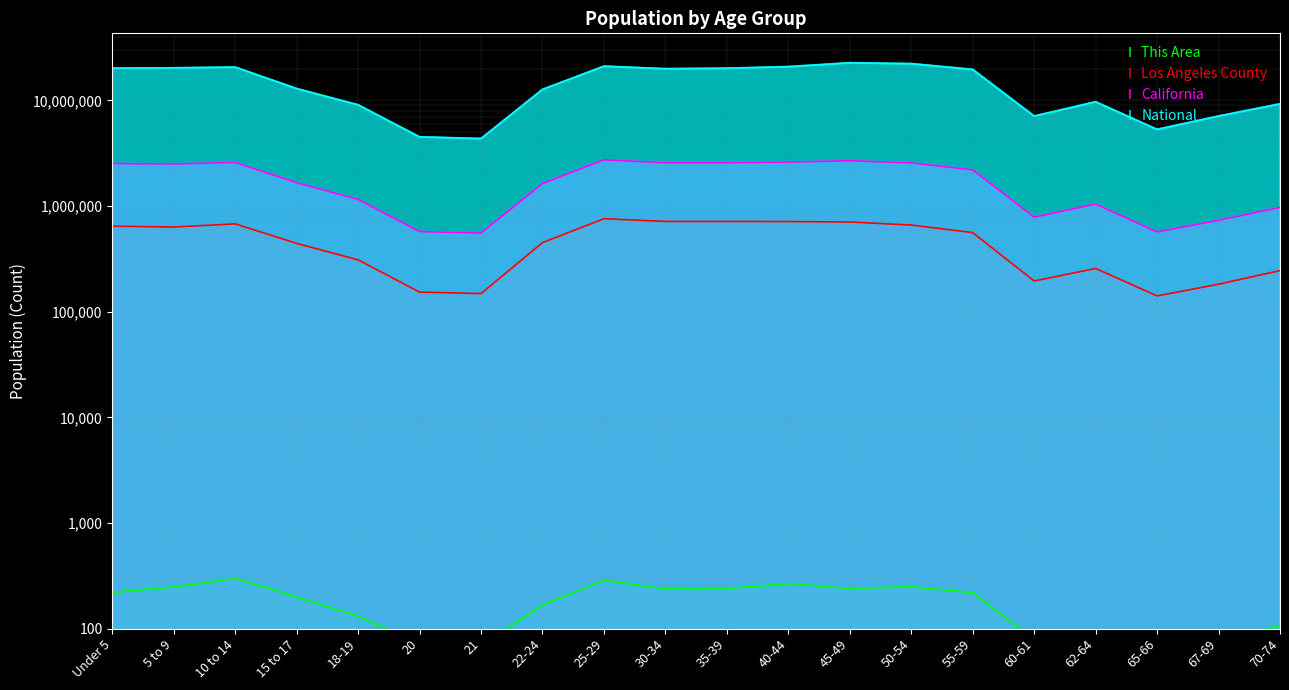

Read the National value at 18-19, to the nearest 10.

9086090